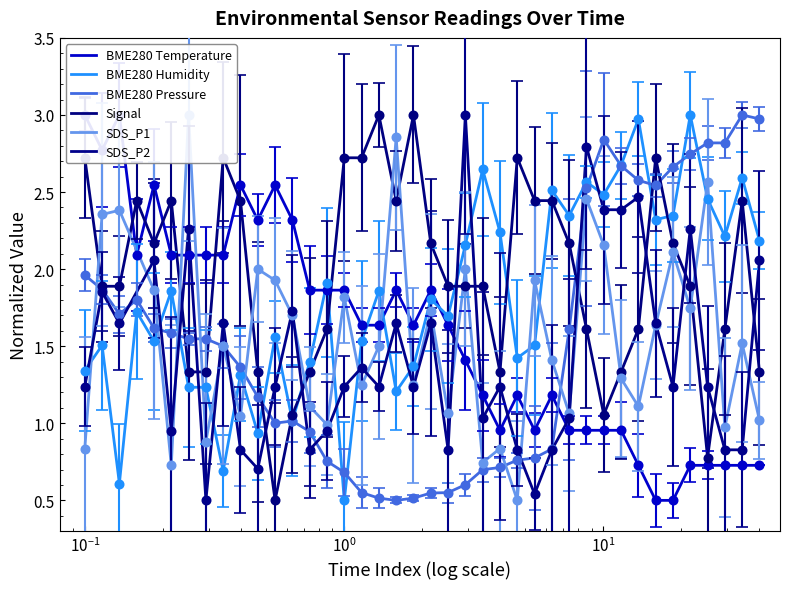

What is the highest value of the Signal series?

3.0